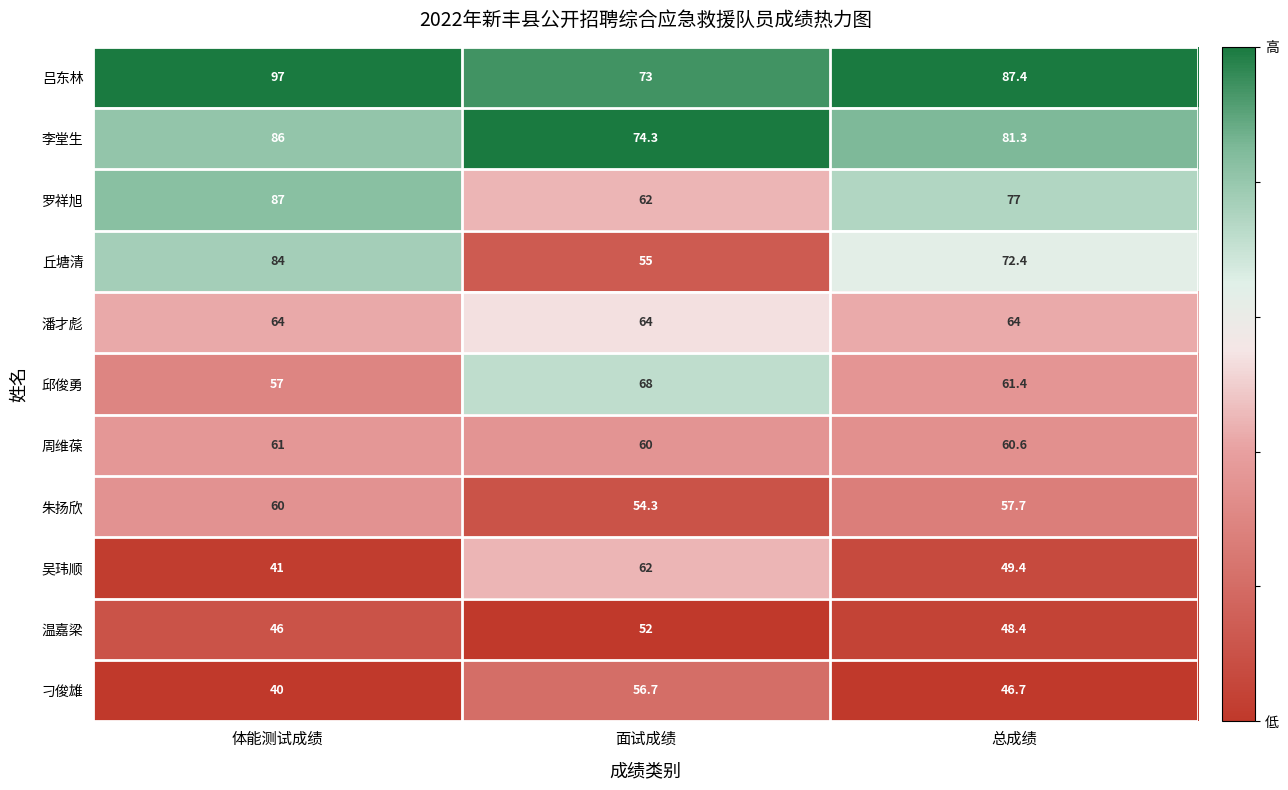

What is the difference between the highest and lowest values at 体能测试成绩?

57.0